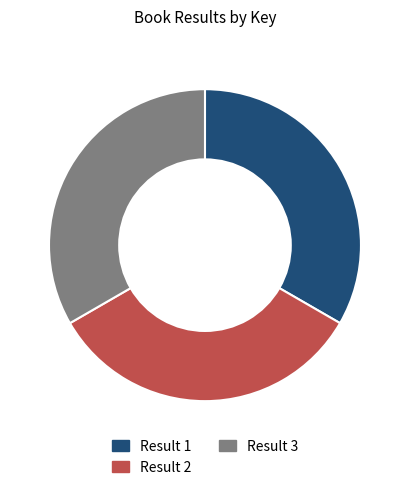

What is the ratio of the value at Result 2 to the value at Result 3?

1.0